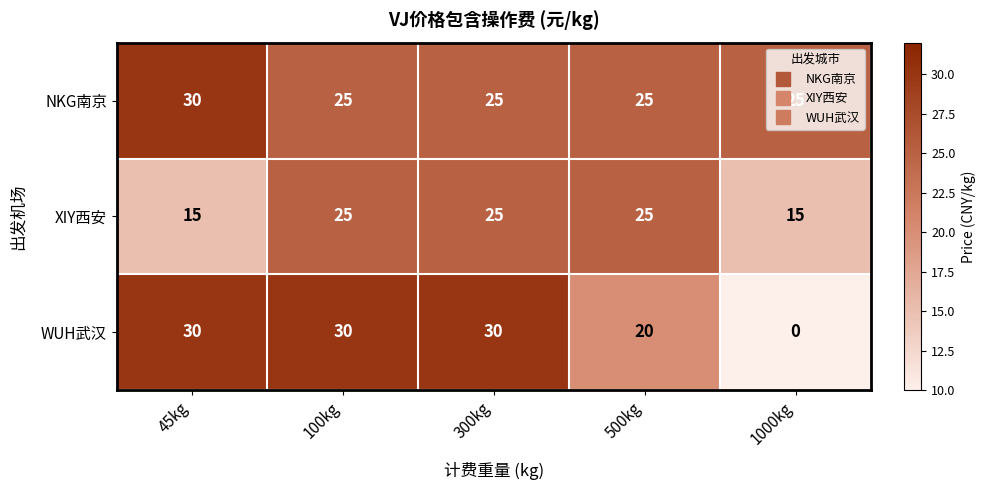

List the series in order of their overall mean, lowest first.

XIY西安, WUH武汉, NKG南京